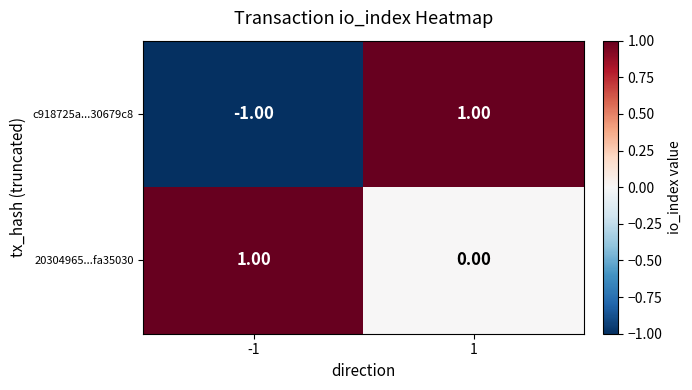

At which category is the sum across all series the highest?

1